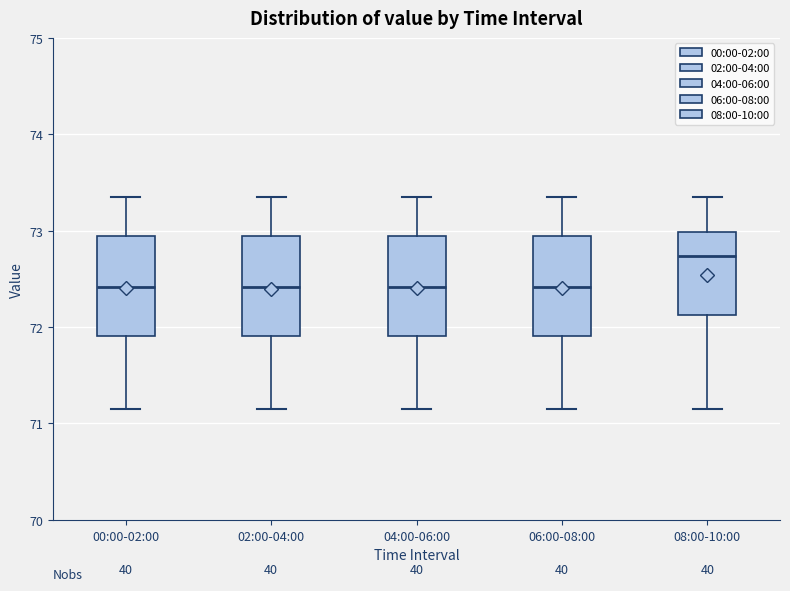

Reading left to right, transcribe this box plot: for each box, give where its median line is, the range the box spans, and where its two whiskers end, as read against the y-axis. The values are not printed on the chart, so give them approximately, as read against the axis.

00:00-02:00: median 72.4, box 71.9 to 72.9, whiskers 71.2 to 73.4
02:00-04:00: median 72.4, box 71.9 to 72.9, whiskers 71.2 to 73.4
04:00-06:00: median 72.4, box 71.9 to 72.9, whiskers 71.2 to 73.4
06:00-08:00: median 72.4, box 71.9 to 72.9, whiskers 71.2 to 73.4
08:00-10:00: median 72.7, box 72.1 to 73.0, whiskers 71.2 to 73.4